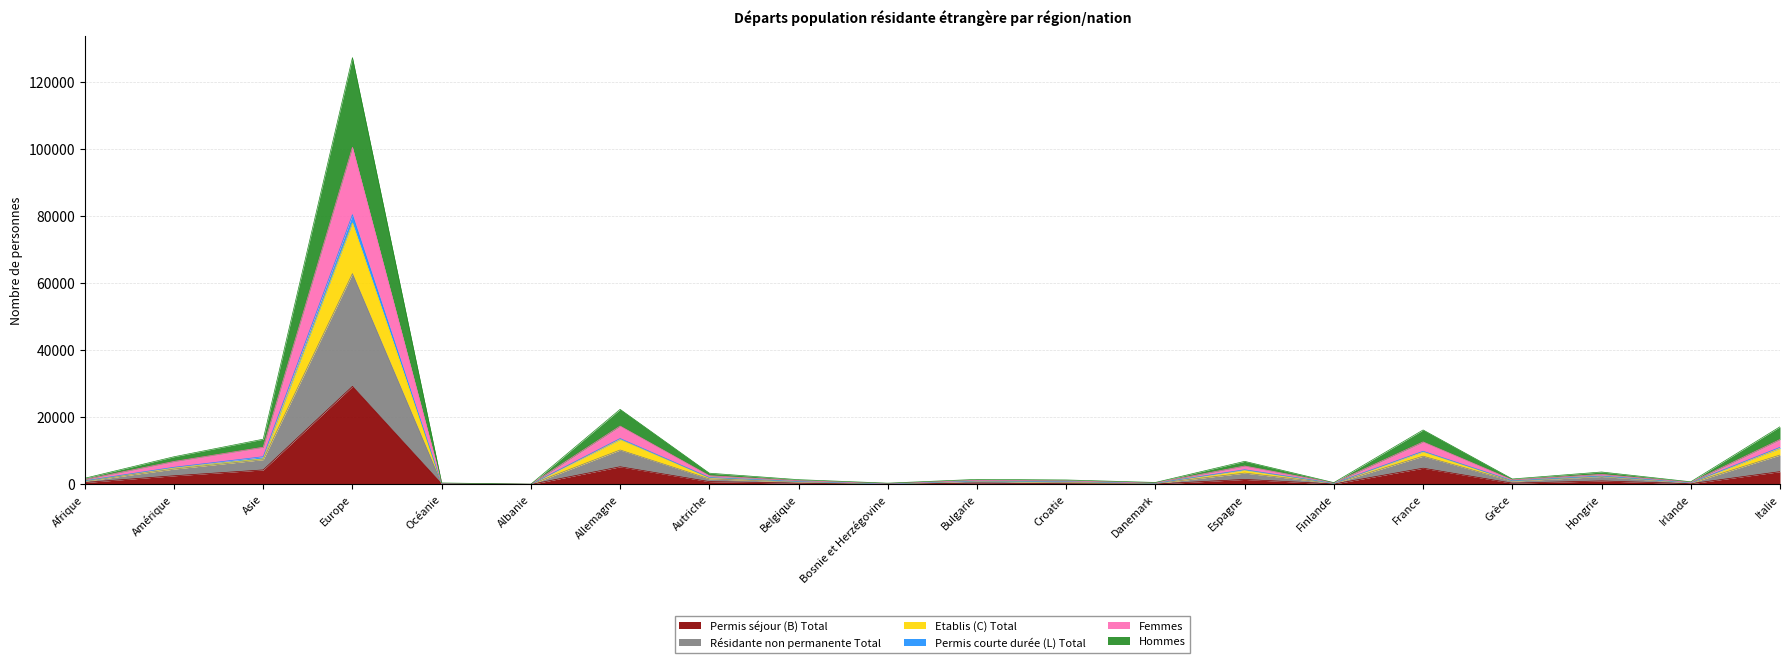

What is the lowest value of the Etablis (C) Total series?

61